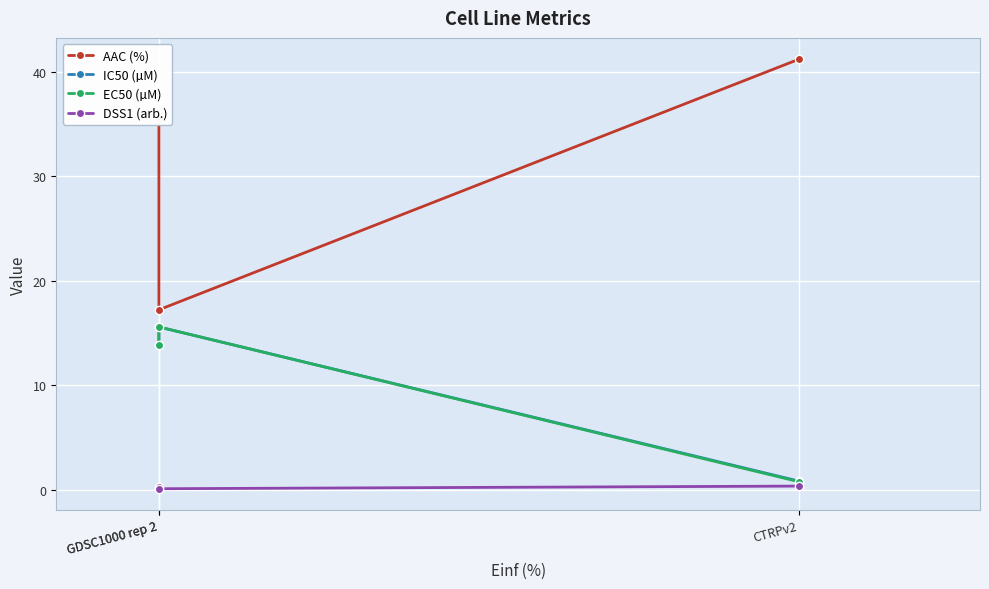

What is the maximum value for AAC (%)?

41.2